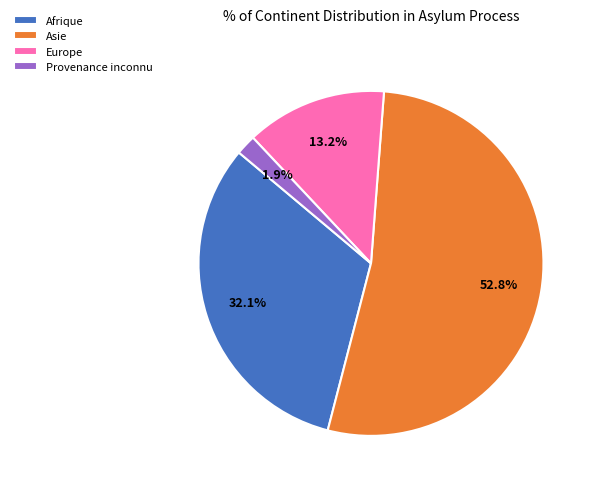

True or false: Asie accounts for 53% of the total.

True